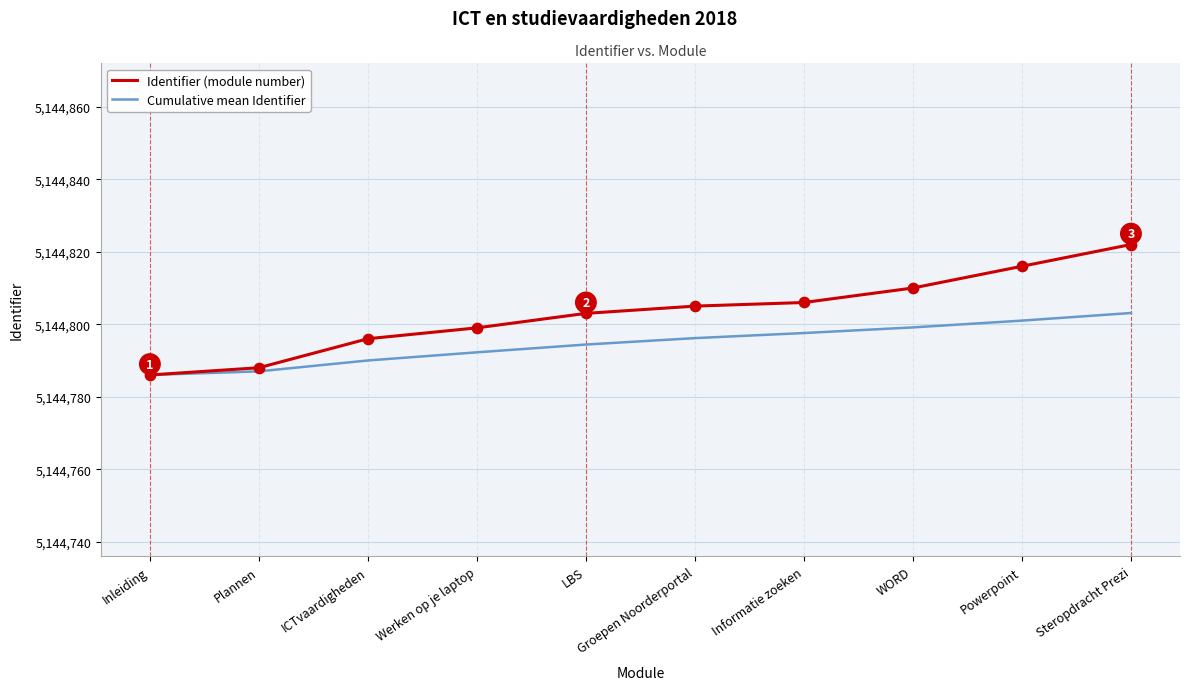

What is the total value across all series at Powerpoint?

10289617.0